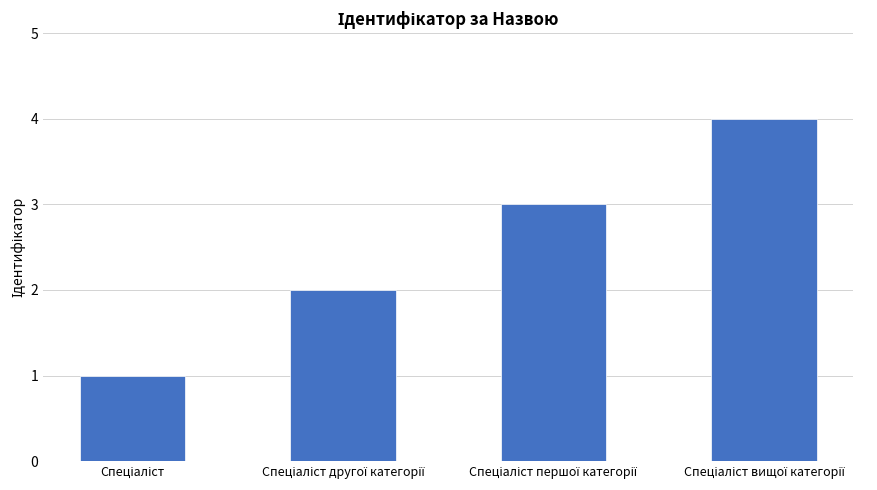

What is the sum of all values?

10